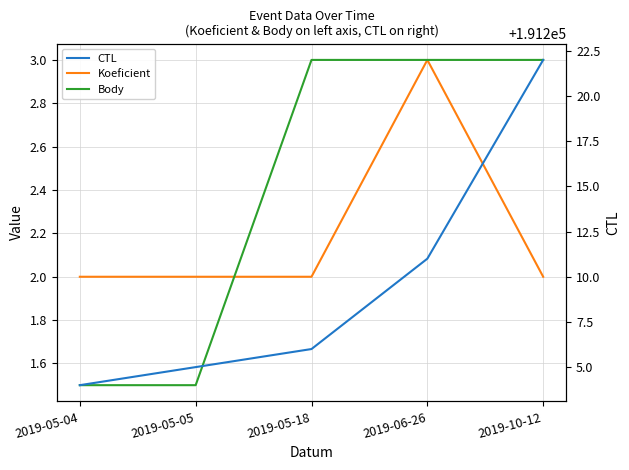

True or false: Koeficient has more than 1 points higher than both neighbors.

False